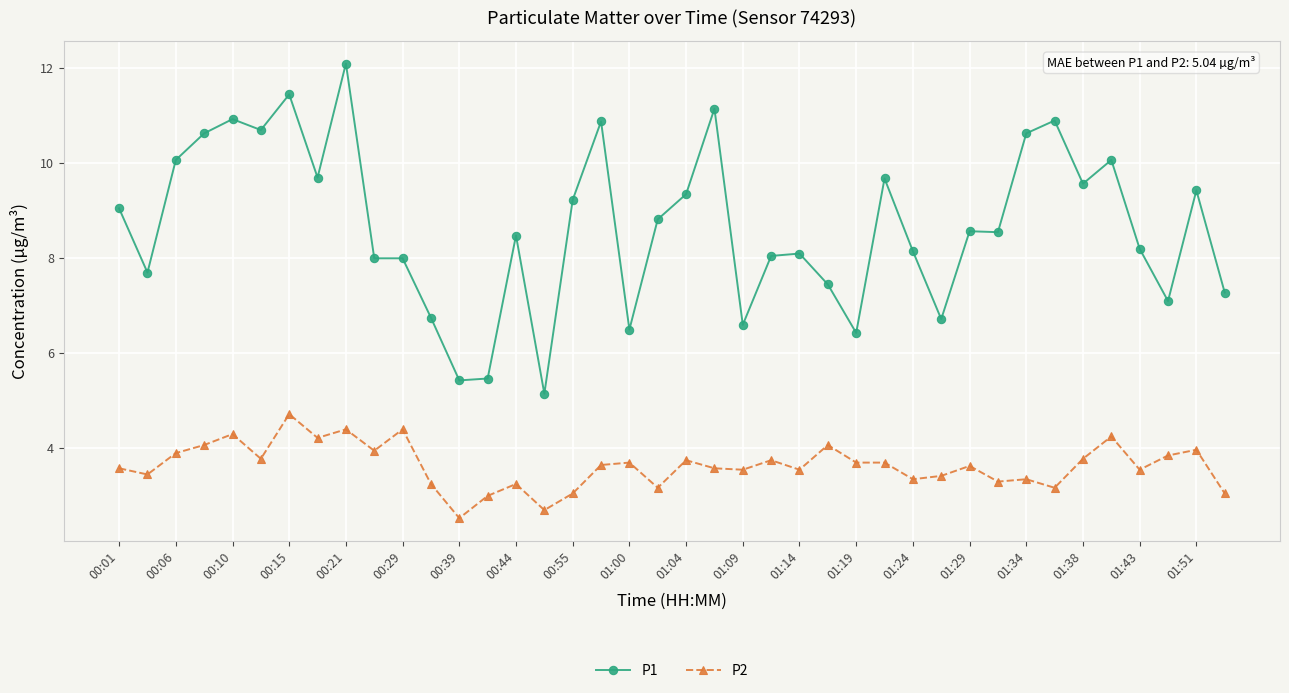

True or false: P2 and P1 cross at least once.

False